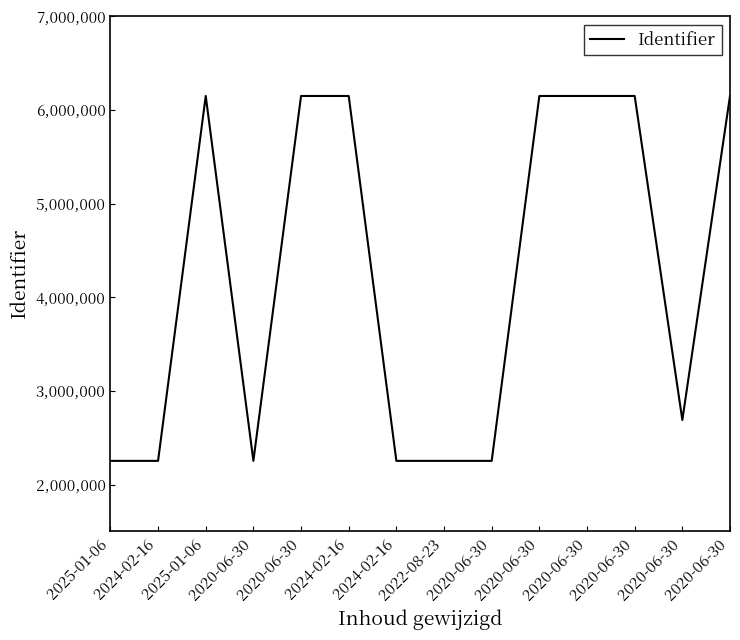

Approximately how many times larger is the value at 2025-01-06 compared to 2024-02-16?

1.0